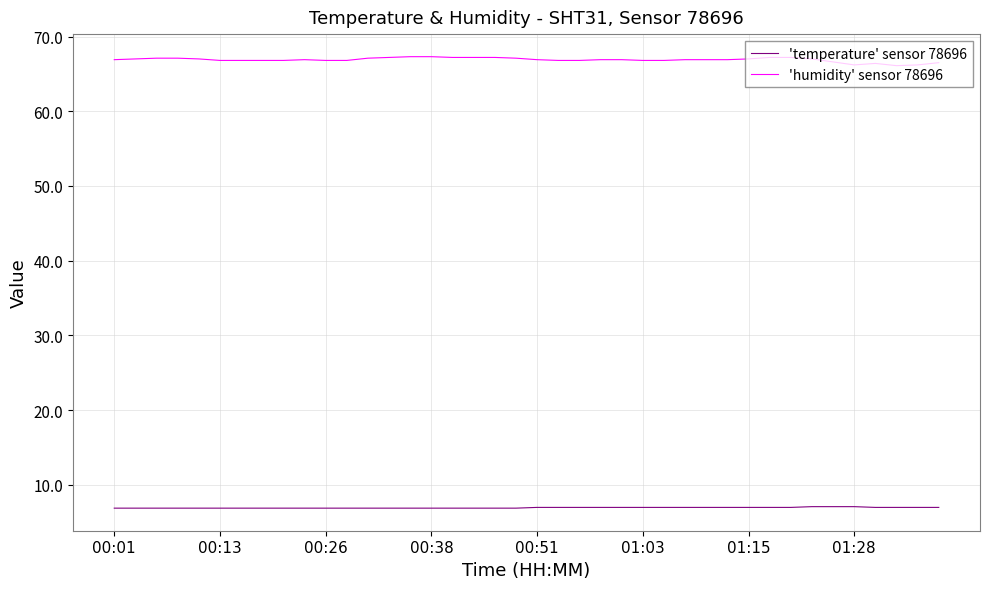

Which series has the widest spread of values?

'humidity' sensor 78696